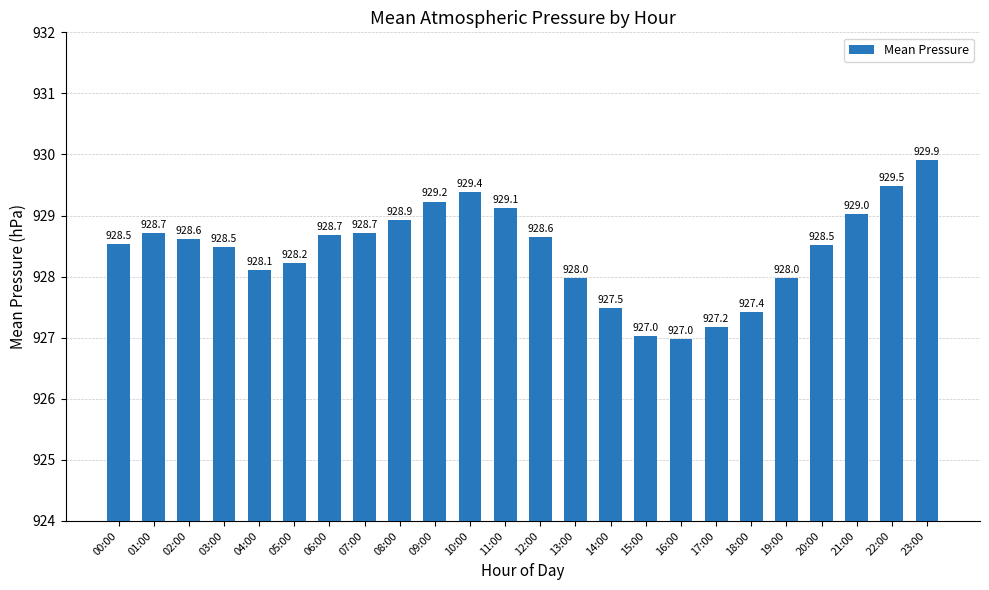

What is the approximate value at 08:00?

928.9